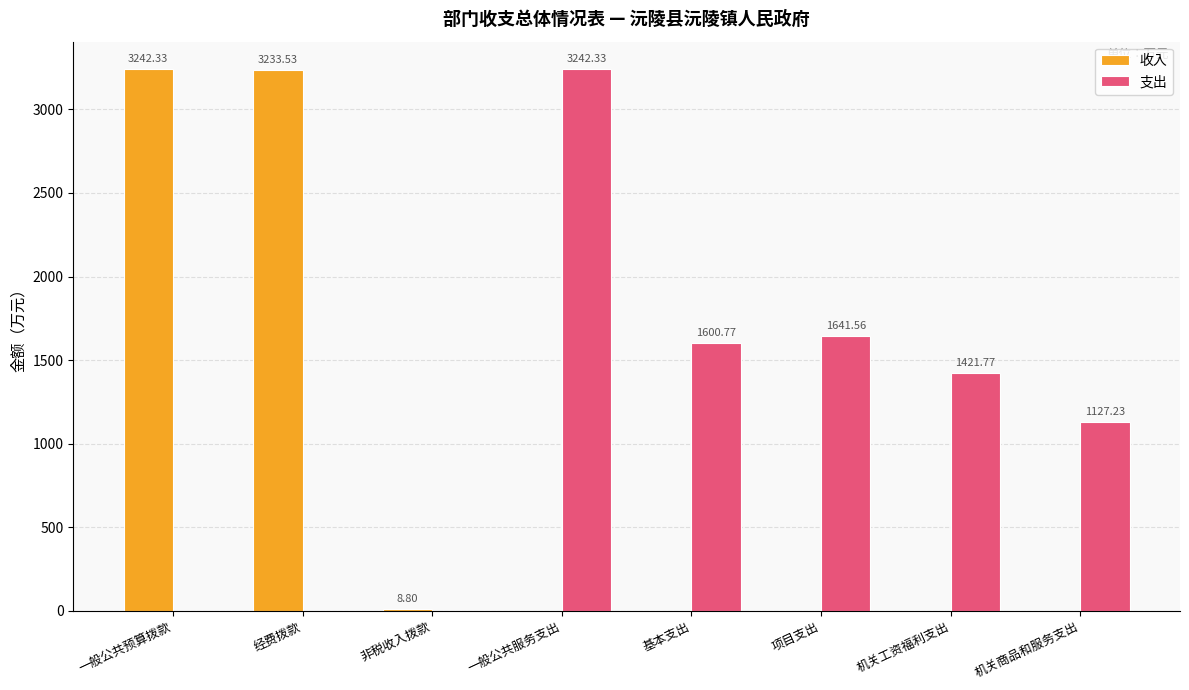

Which series has the largest total across all categories?

支出